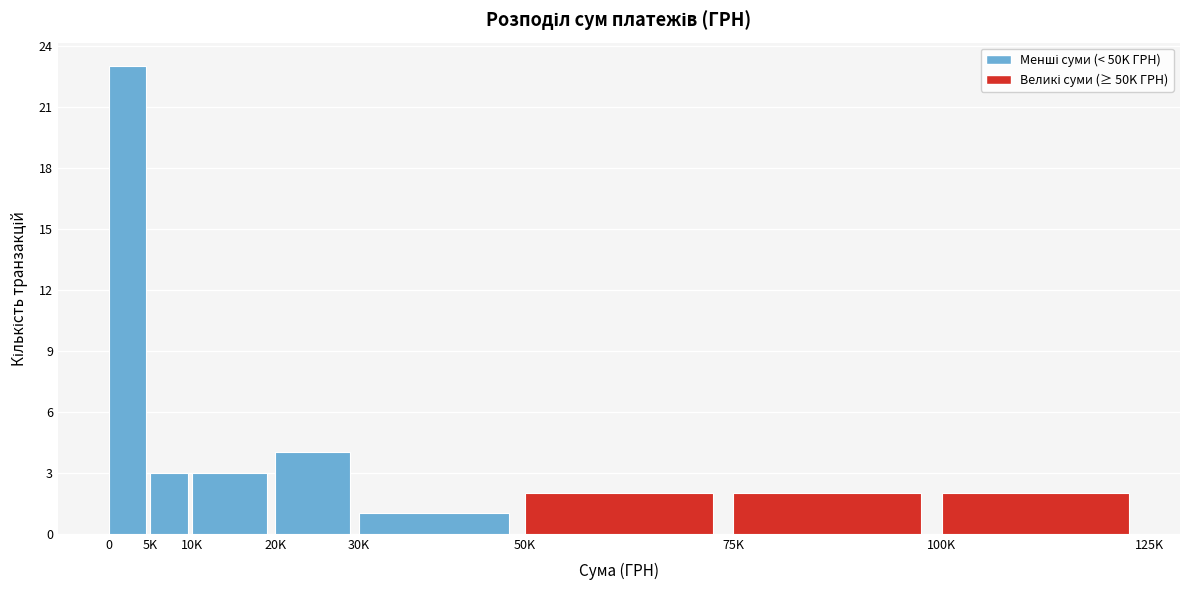

Reading left to right, list all the values displayed in this chart.

0=23	5K=3	10K=3	20K=4	30K=1	50K=2	75K=2	100K=2